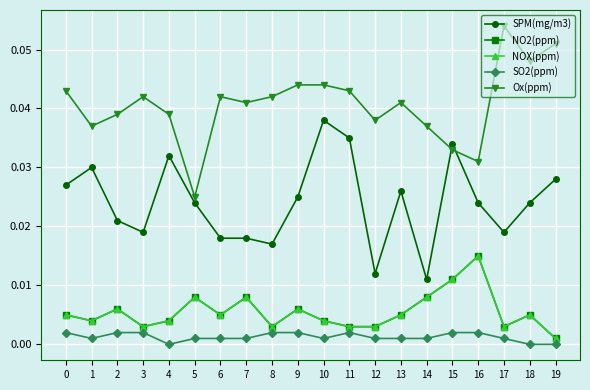

True or false: NOX(ppm) and SPM(mg/m3) cross at least once.

False